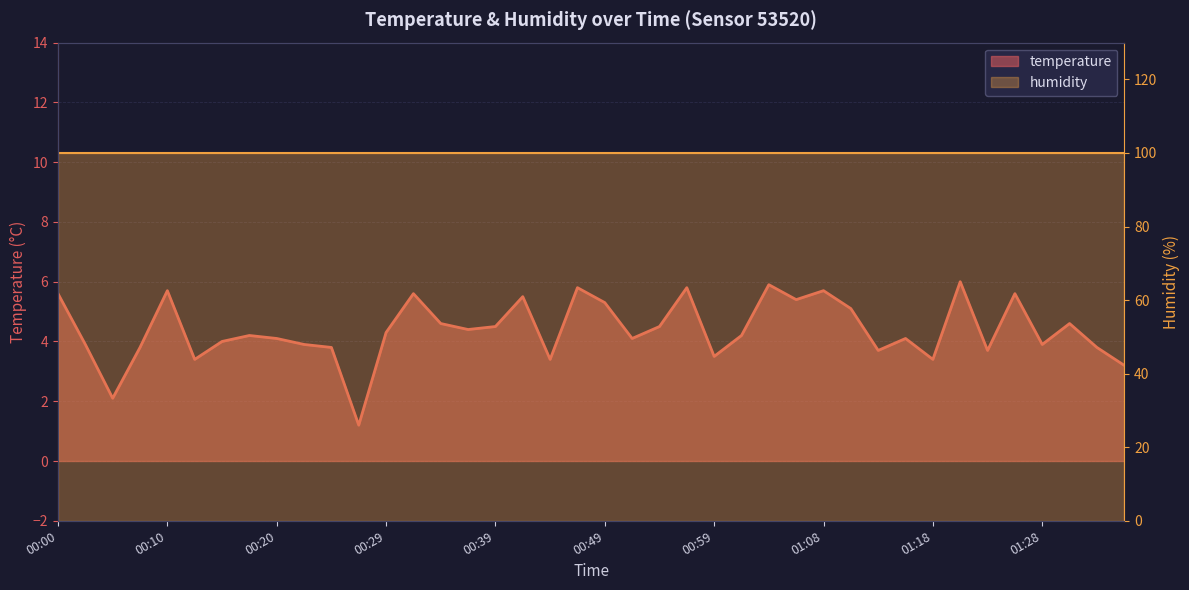

Rank the categories by value from highest to lowest.

01:21, 01:04, 00:46, 00:56, 00:10, 01:08, 00:00, 00:32, 01:26, 00:42, 01:06, 00:49, 01:11, 00:34, 01:30, 00:39, 00:54, 00:37, 00:29, 00:17, 01:01, 00:20, 00:51, 01:16, 00:15, 00:02, 00:22, 01:28, 00:07, 00:25, 01:33, 01:13, 01:23, 00:59, 00:12, 00:44, 01:18, 01:35, 00:05, 00:27